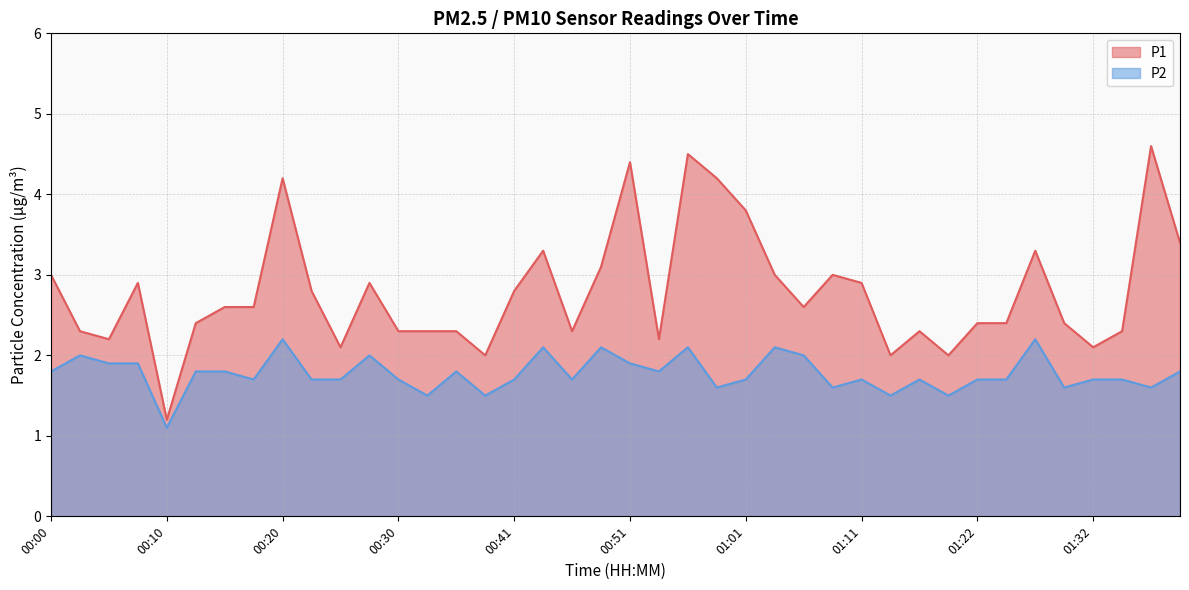

Reading right to left, list all the values displayed in this chart.

P1: 3.4	4.6	2.3	2.1	2.4	3.3	2.4	2.4	2.0	2.3	2.0	2.9	3.0	2.6	3.0	3.8	4.2	4.5	2.2	4.4	3.1	2.3	3.3	2.8	2.0	2.3	2.3	2.3	2.9	2.1	2.8	4.2	2.6	2.6	2.4	1.2	2.9	2.2	2.3	3.0
P2: 1.8	1.6	1.7	1.7	1.6	2.2	1.7	1.7	1.5	1.7	1.5	1.7	1.6	2.0	2.1	1.7	1.6	2.1	1.8	1.9	2.1	1.7	2.1	1.7	1.5	1.8	1.5	1.7	2.0	1.7	1.7	2.2	1.7	1.8	1.8	1.1	1.9	1.9	2.0	1.8